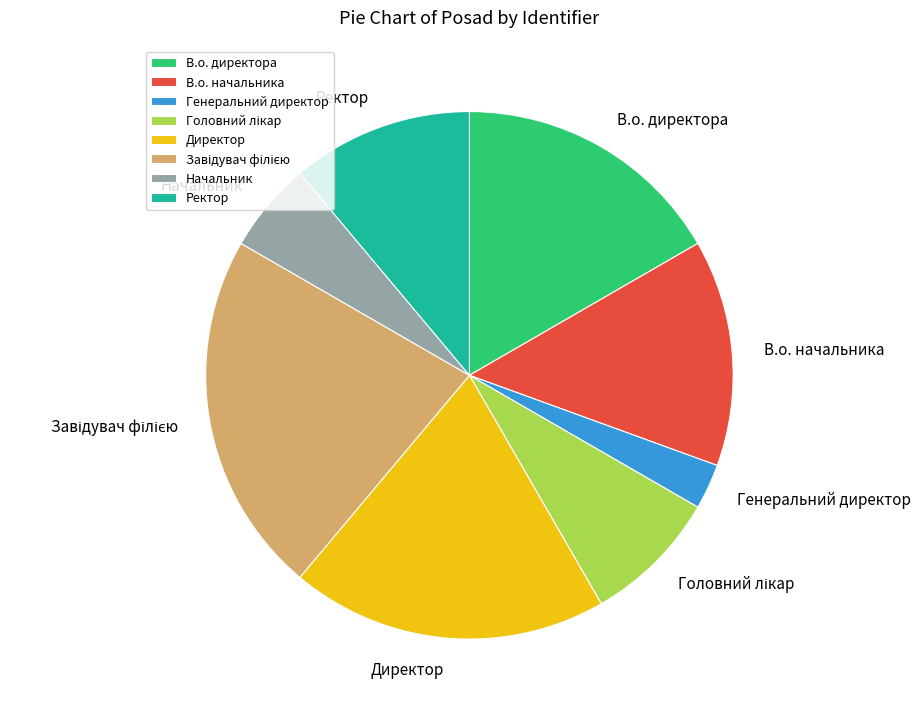

How many segments does this pie chart have?

8